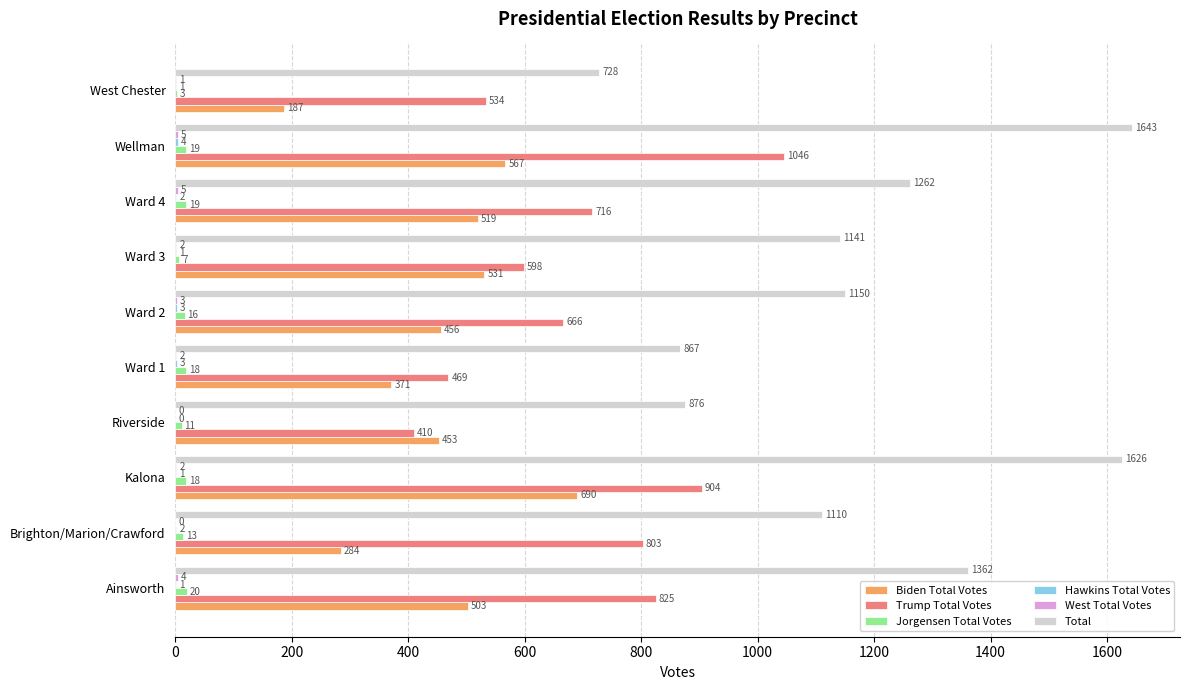

What is the sum of all Biden Total Votes values?

4561